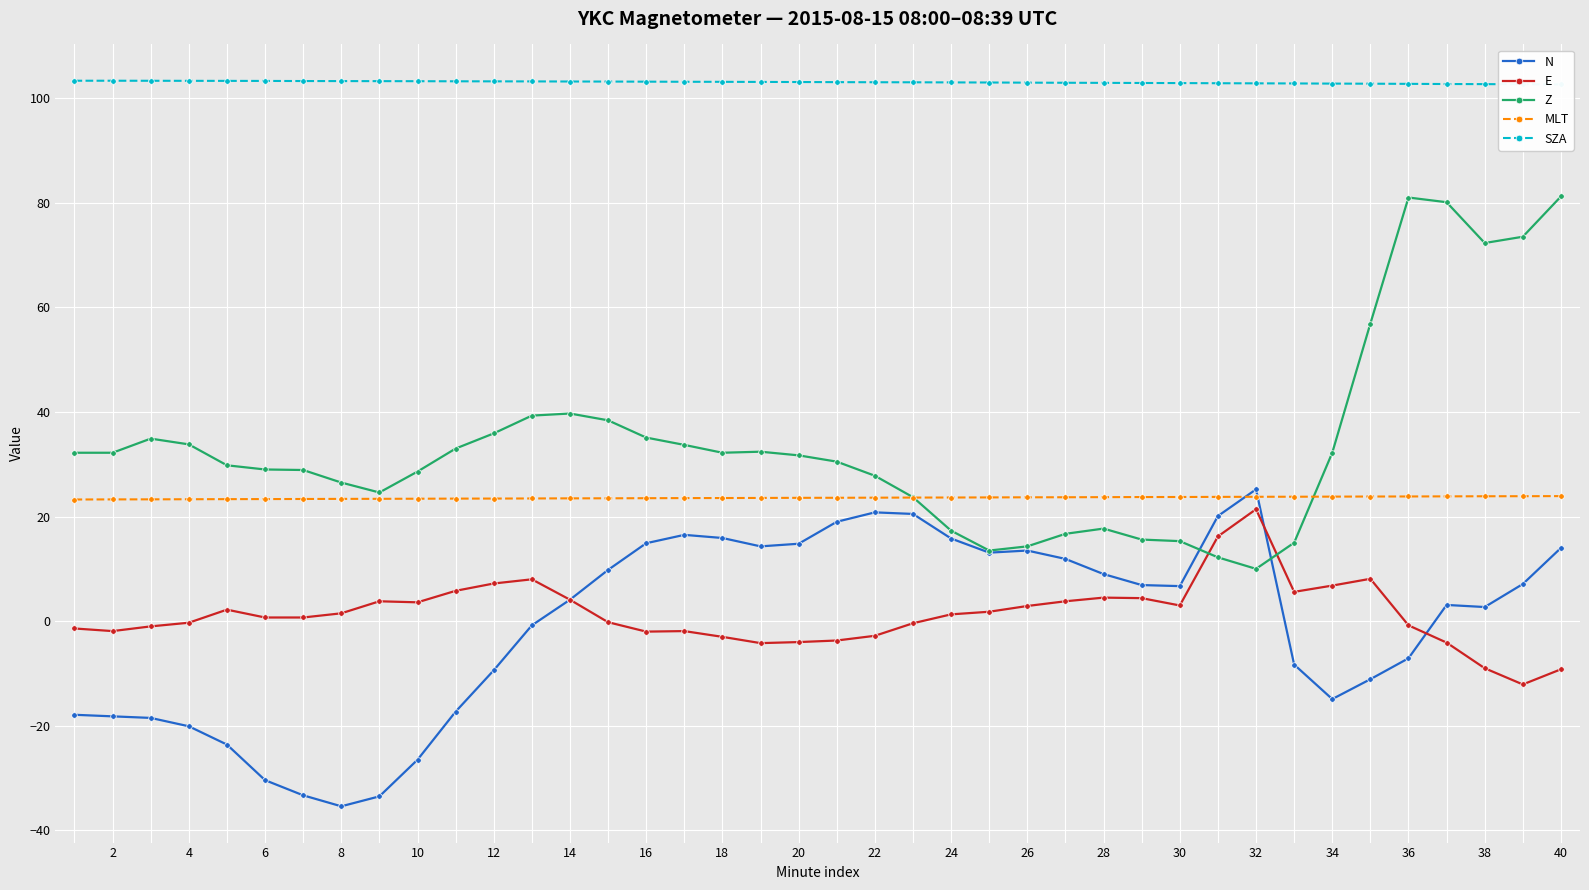

In E, how many points are lower than both neighbors (excluding endpoints)?

7